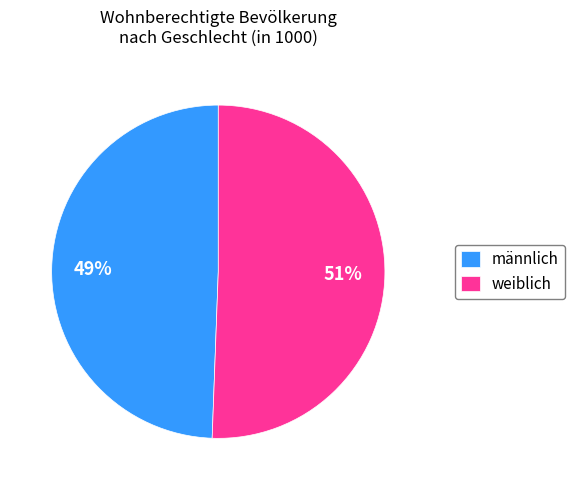

What is the ratio of the value at weiblich to the value at männlich?

1.0